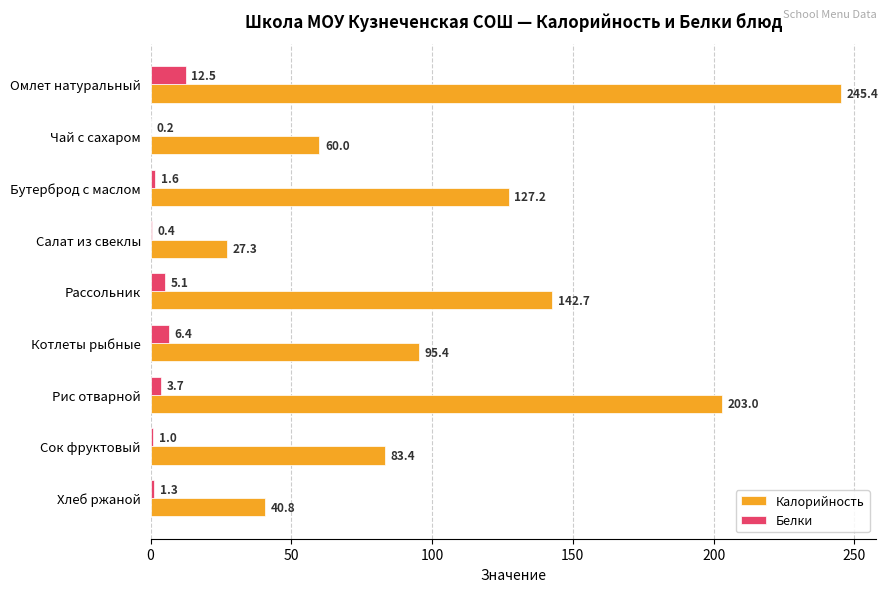

What are all the series names shown in the legend?

Калорийность, Белки